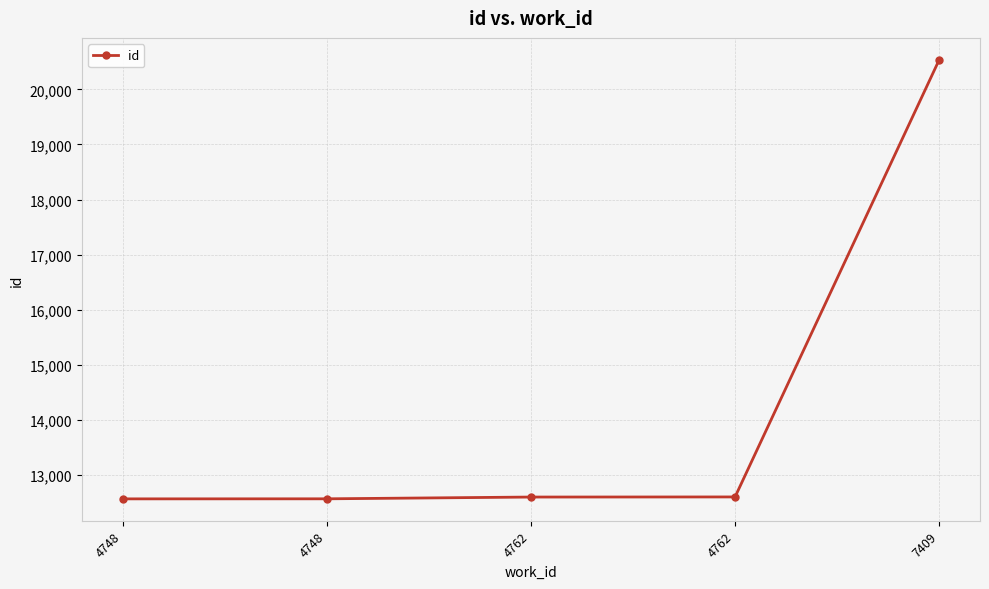

What is the smallest value displayed?

12570